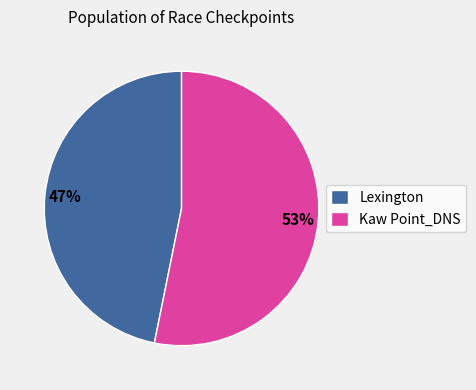

Is the sum of Lexington and Kaw Point_DNS greater than half?

Yes